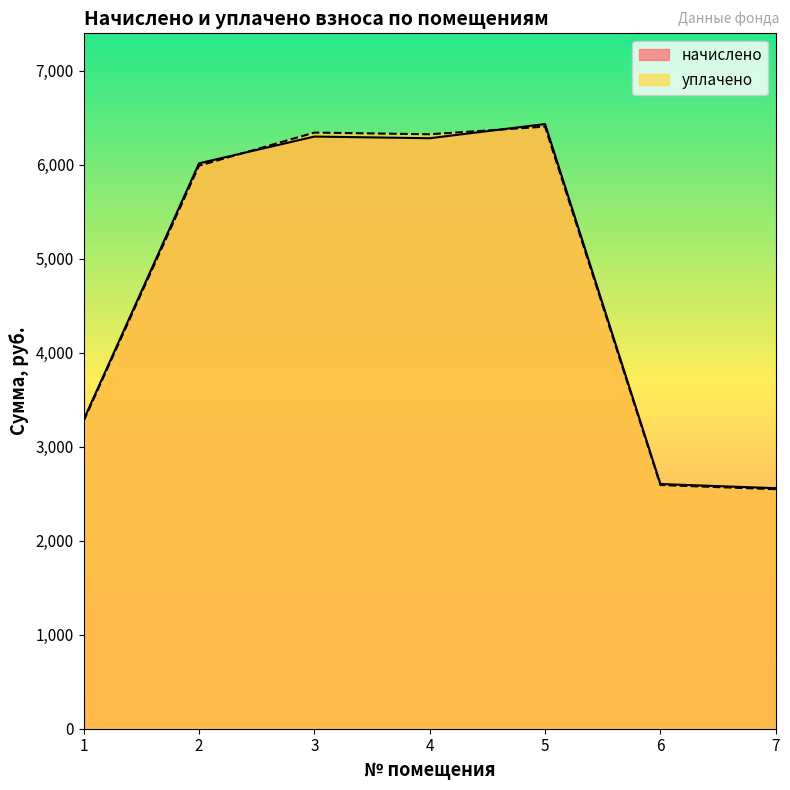

What is the maximum value shown in the chart?

6431.3